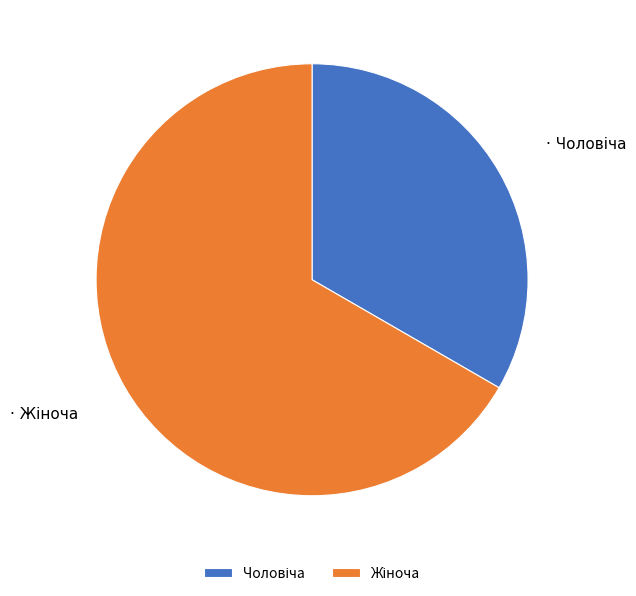

Is there any slice that represents more than half of the pie?

Yes